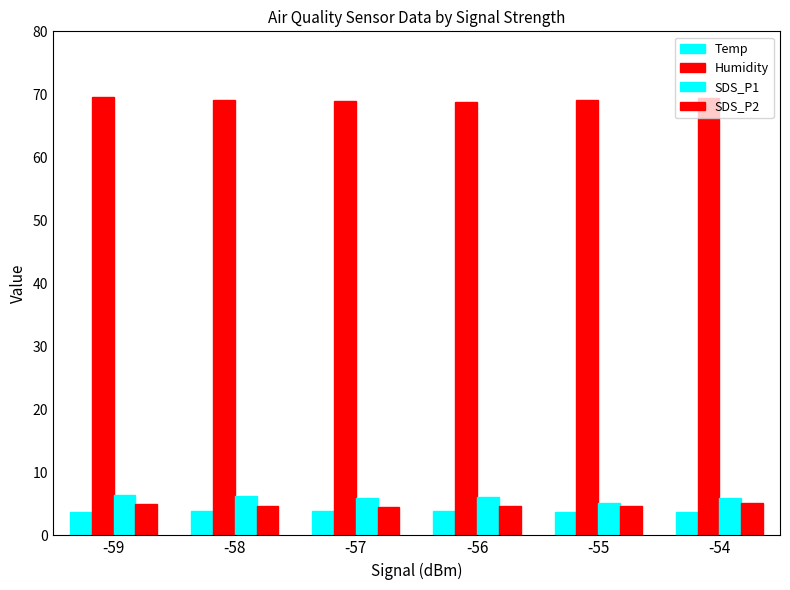

What is the sum of the Humidity values at -54 and -59?

139.2